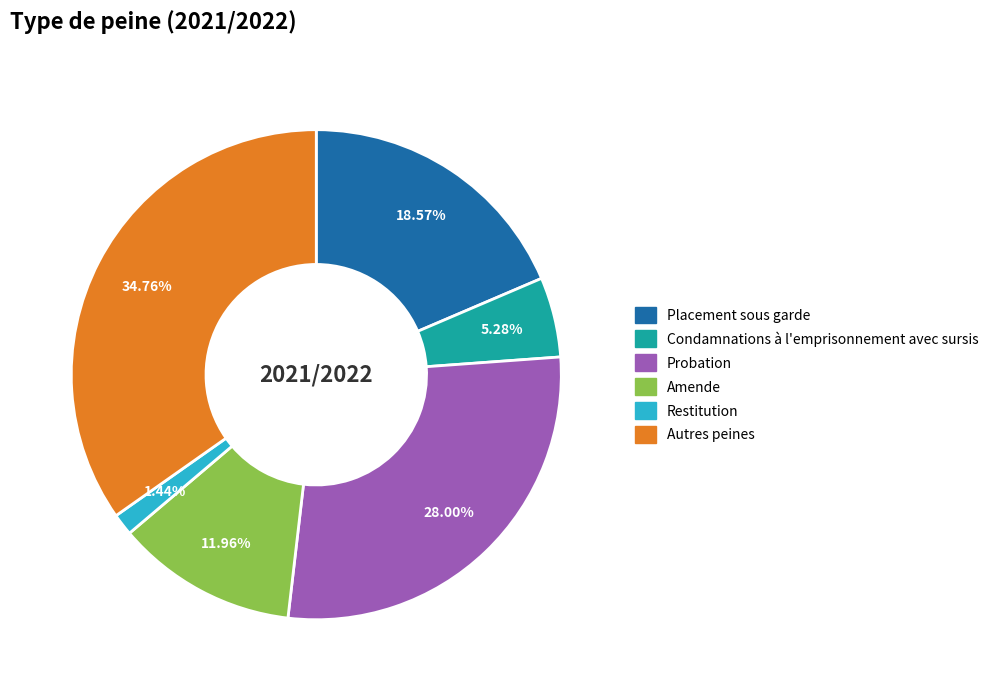

How many segments does this pie chart have?

6